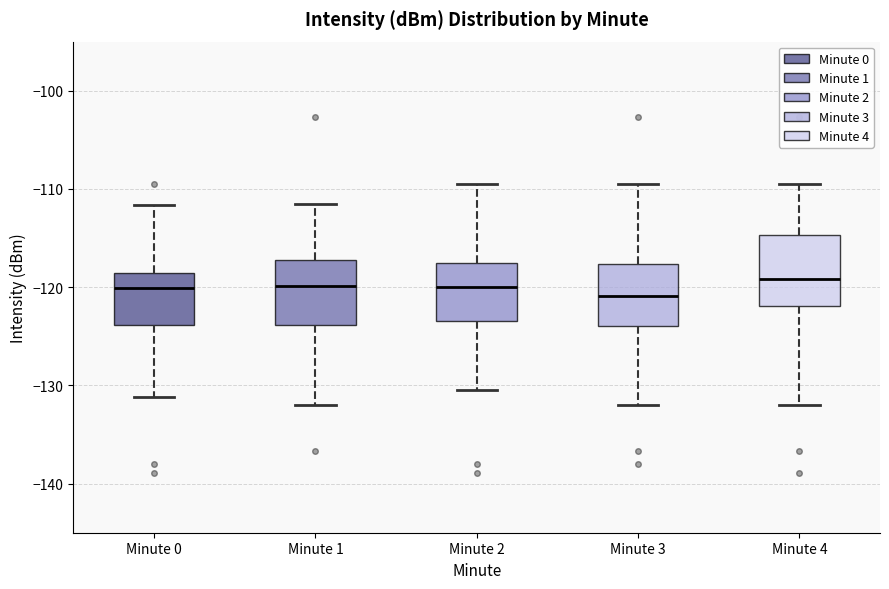

Reading left to right, transcribe this box plot: for each box, give where its median line is, the range the box spans, and where its two whiskers end, as read against the y-axis. The values are not printed on the chart, so give them approximately, as read against the axis.

Minute 0: median -120, box -124 to -119, whiskers -131 to -112
Minute 1: median -120, box -124 to -117, whiskers -132 to -111
Minute 2: median -120, box -123 to -118, whiskers -130 to -109
Minute 3: median -121, box -124 to -118, whiskers -132 to -109
Minute 4: median -119, box -122 to -115, whiskers -132 to -109